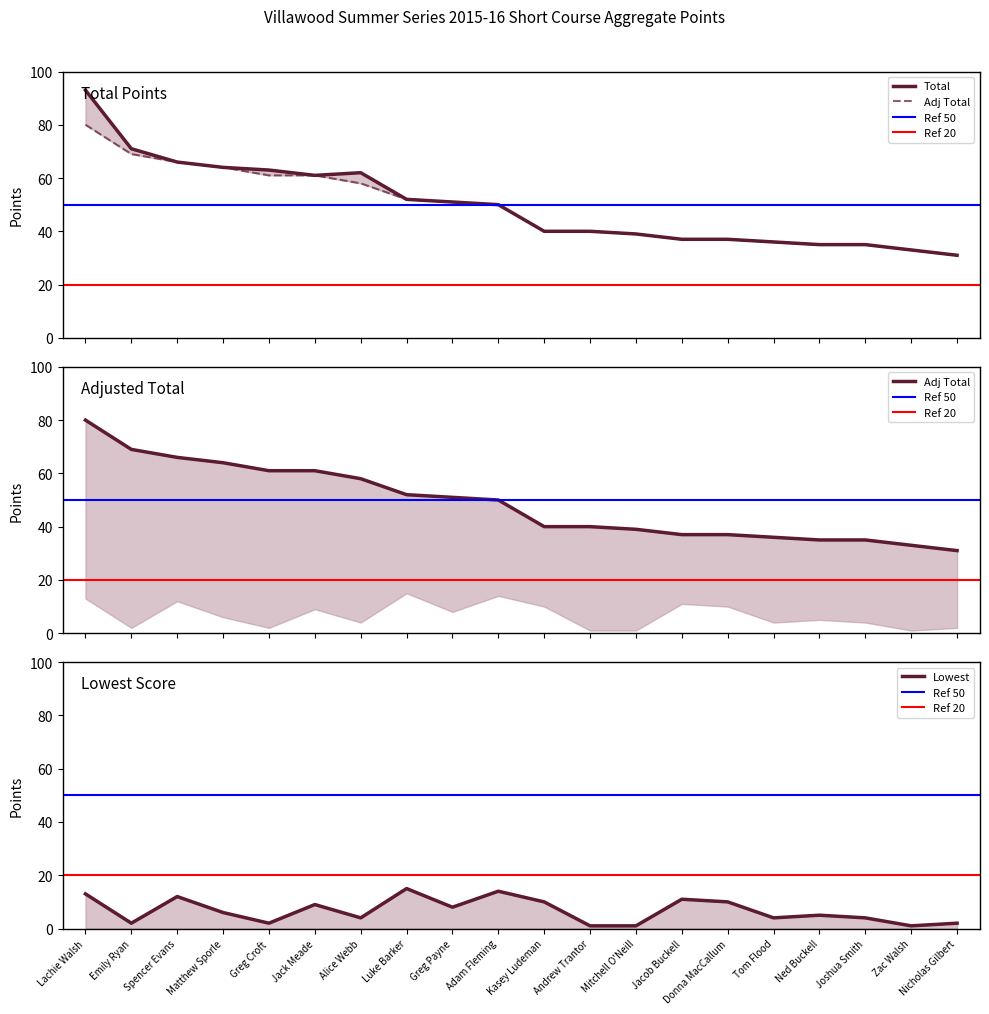

True or false: Adj Total has more than 2 interior local peaks.

False